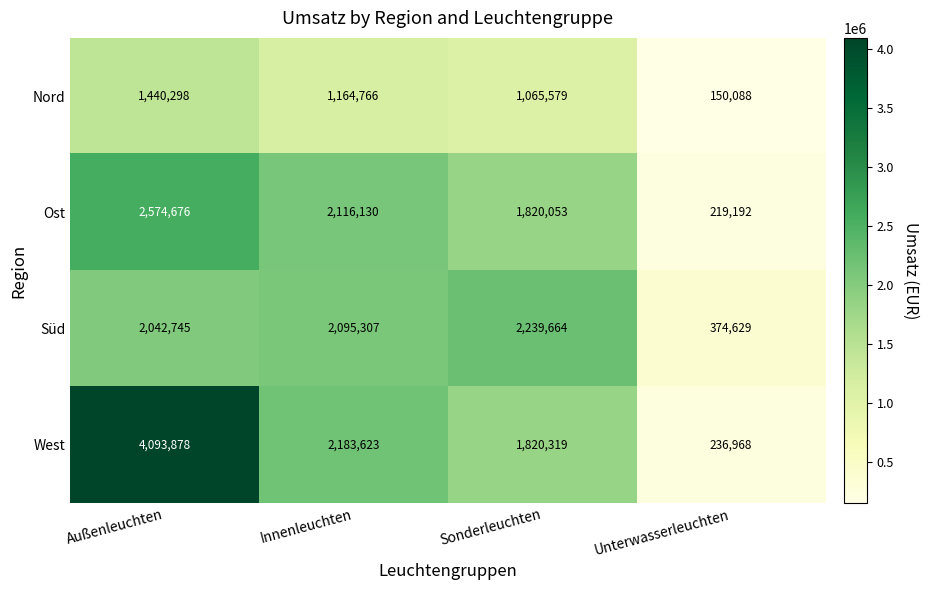

What is the sum of all Ost values?

6730051